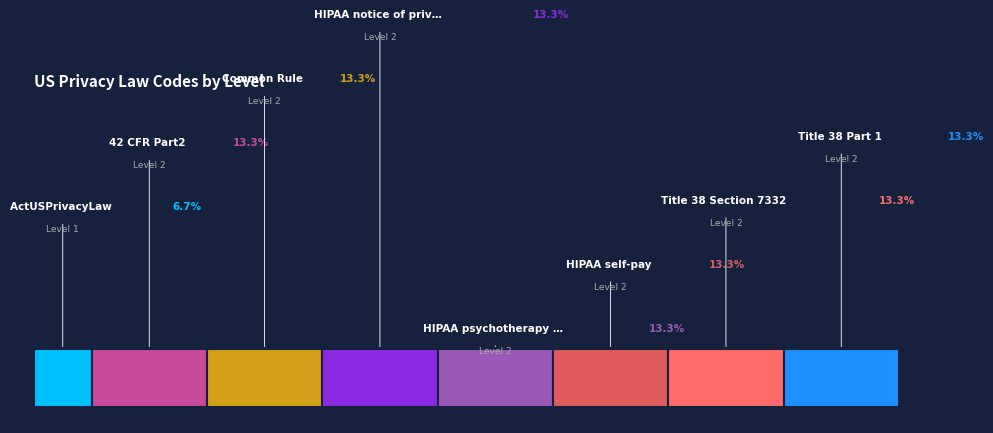

Which slice is the largest?

42 CFR Part2